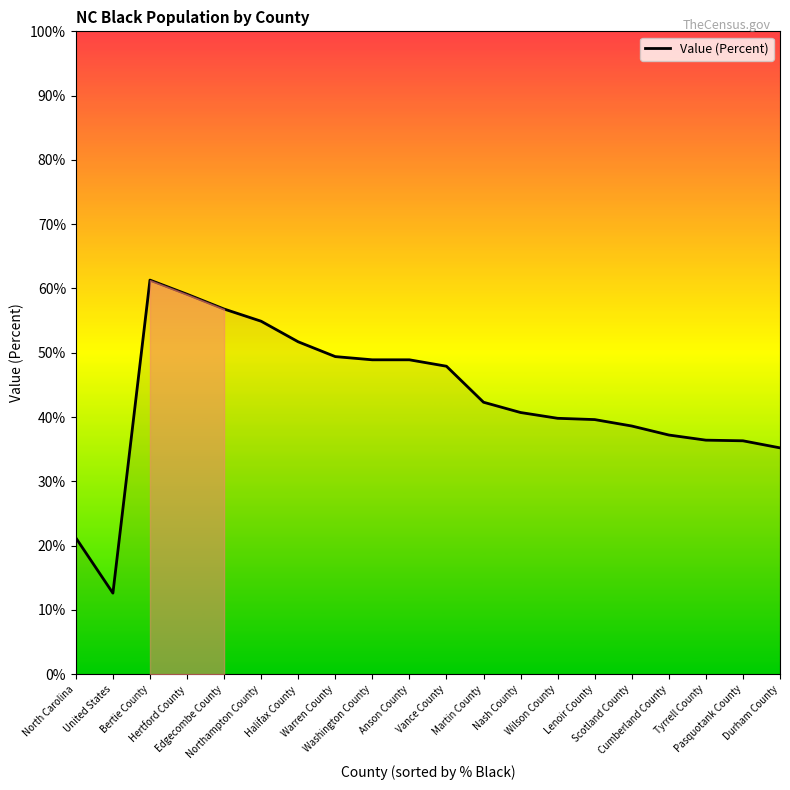

What is the greatest value displayed?

61.3